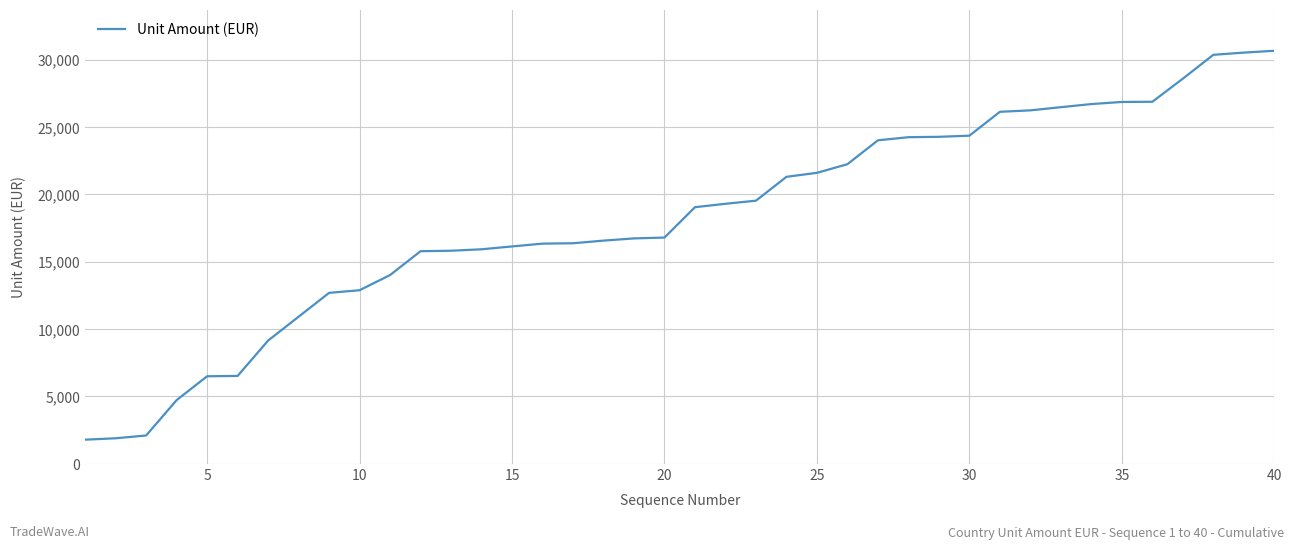

Count the number of categories in the chart.

40